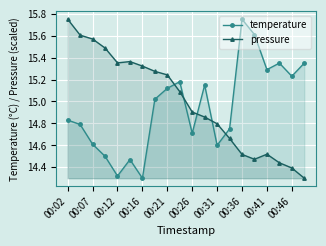

What is the difference between the second highest and second lowest values in the temperature series?

1.3